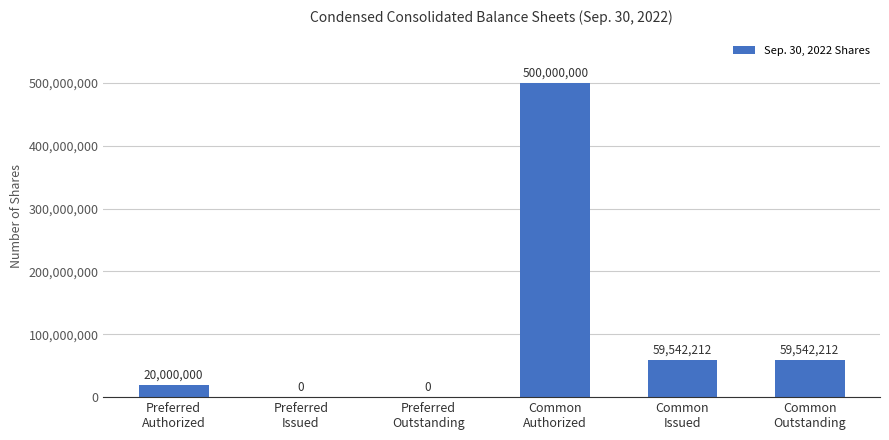

How many values are above zero?

4